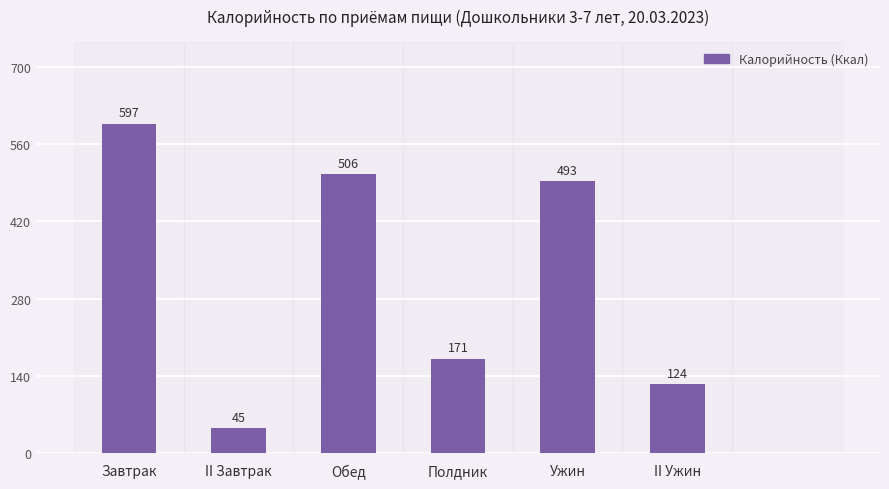

What is the greatest value displayed?

597.0